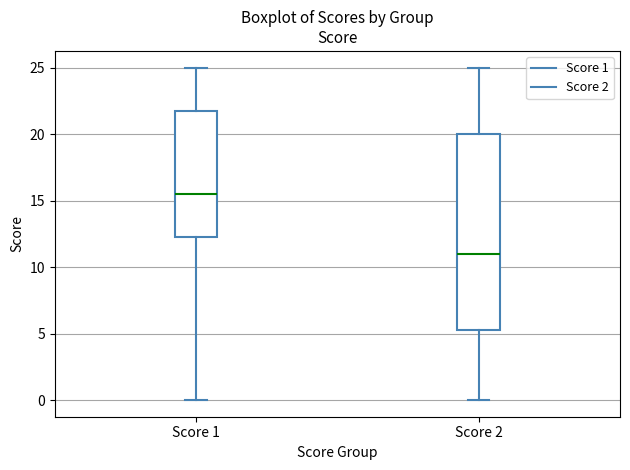

Where is the lower edge of the box for Score 2 on the y-axis? The values are not printed on the chart, so give them approximately, as read against the axis.

5.5